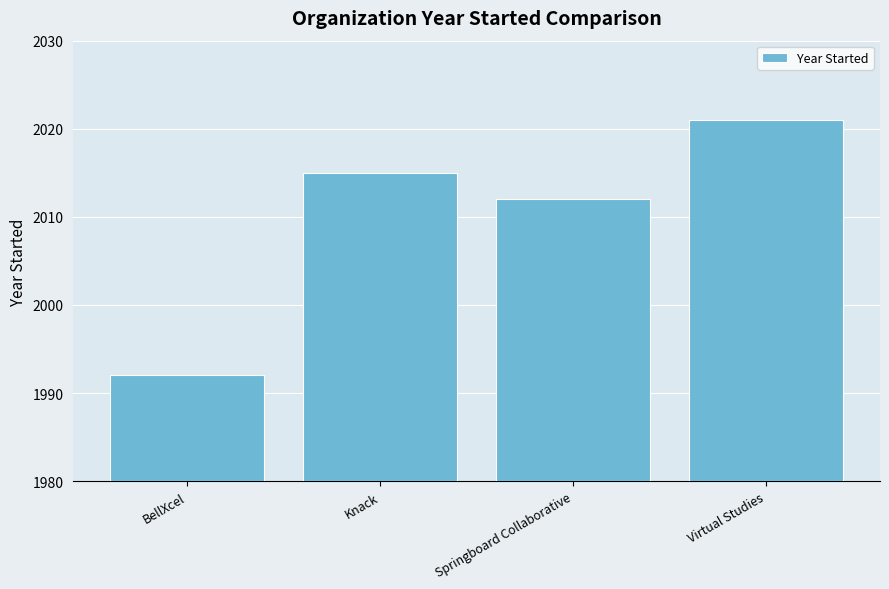

Read the value at BellXcel.

1992